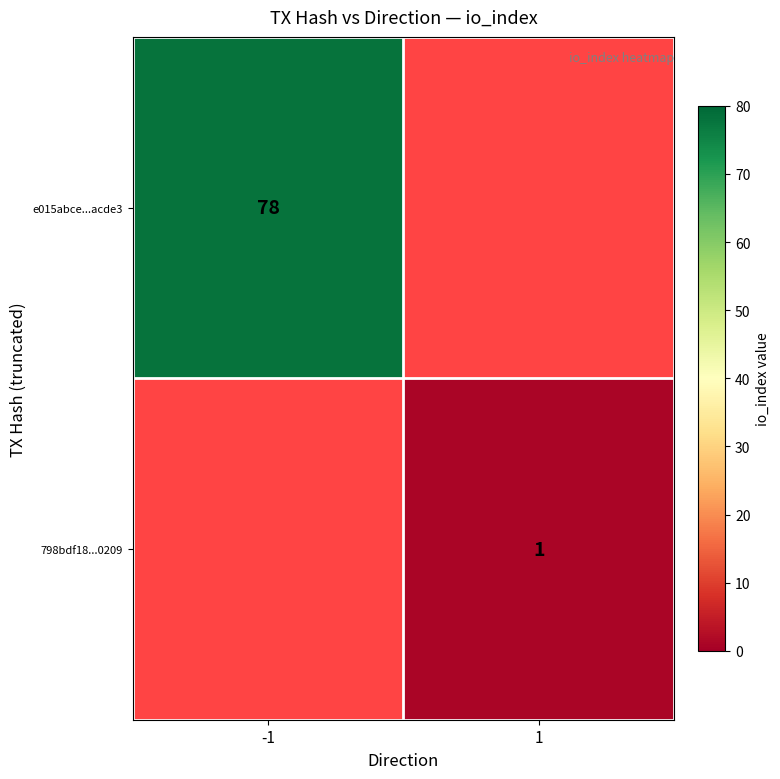

Which category has the highest value across all series?

-1